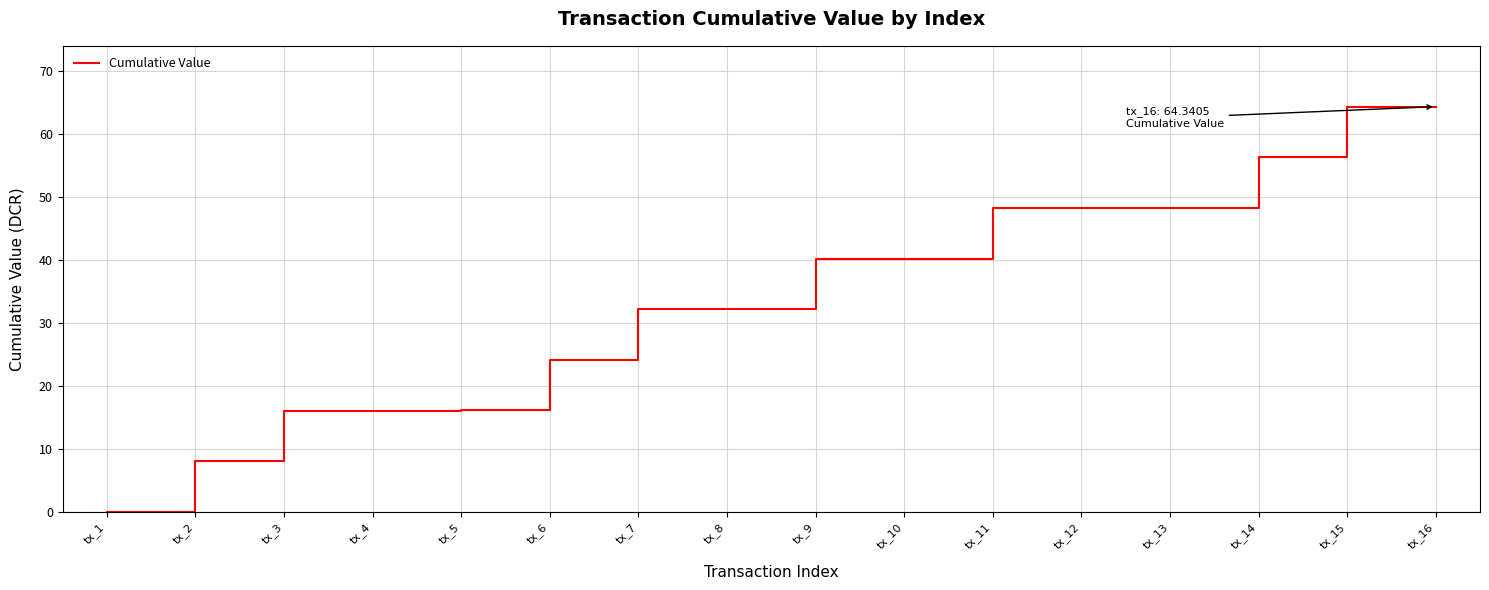

What is the approximate value at tx_7?

32.1